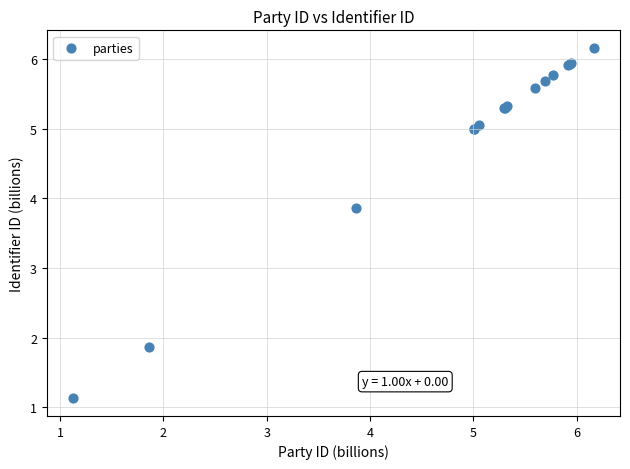

What Y value in the scatter plot is closest to 3?

3.9